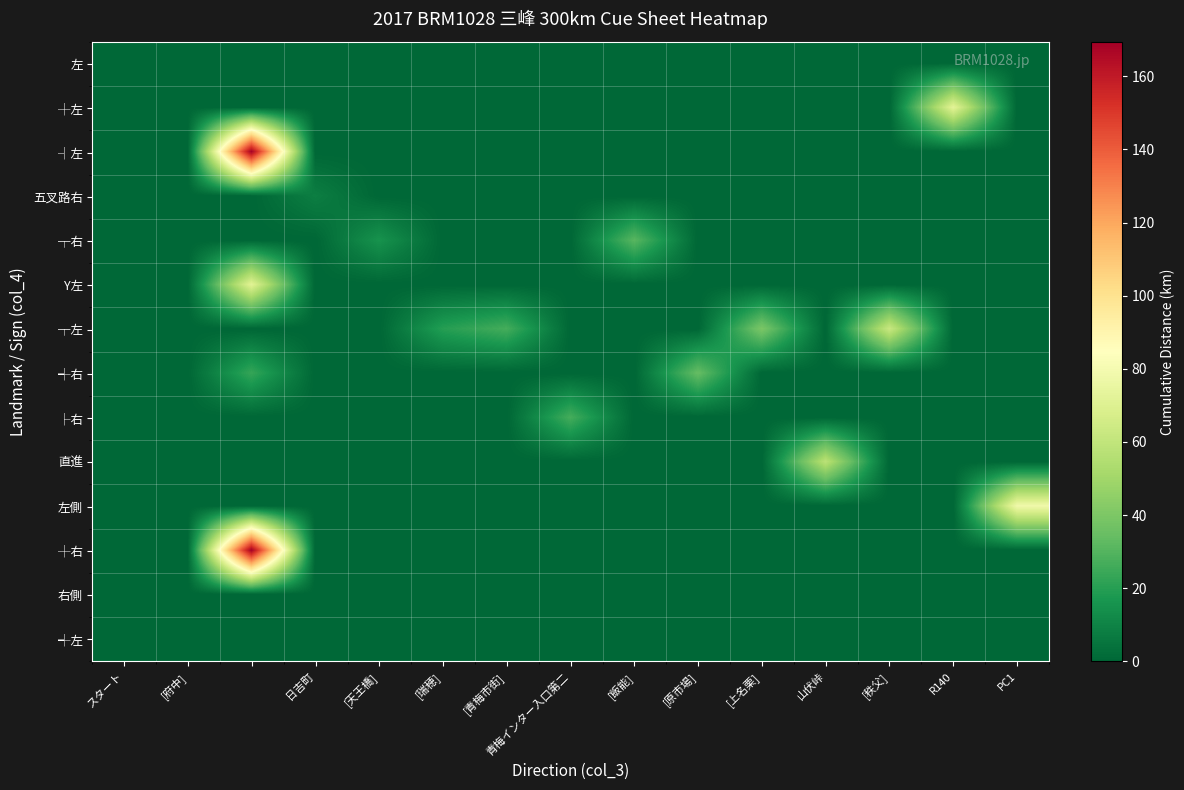

How many categories are shown in the chart?

15